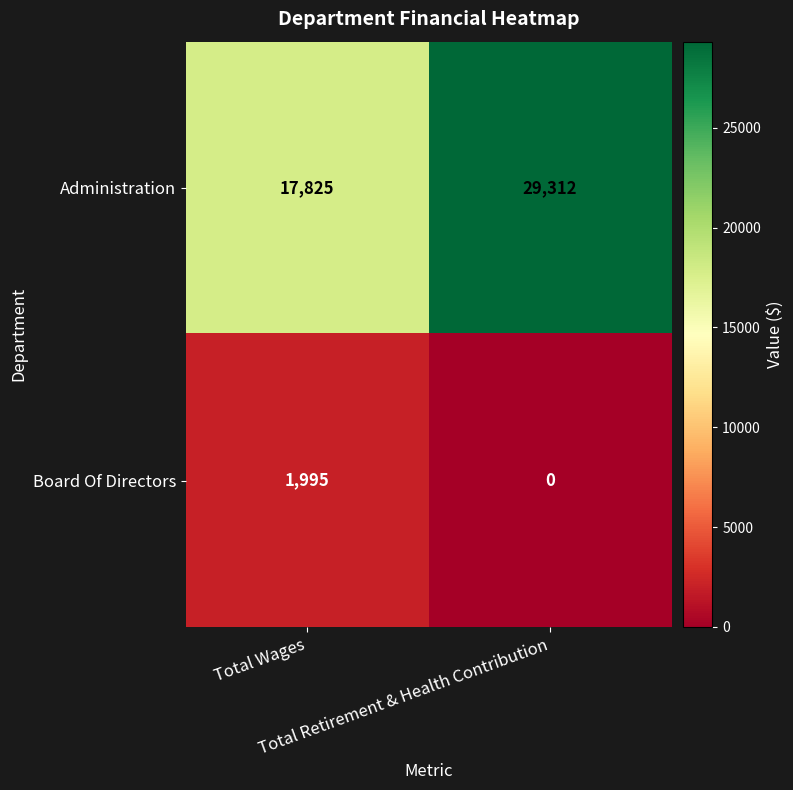

Count the number of data series in this chart.

2